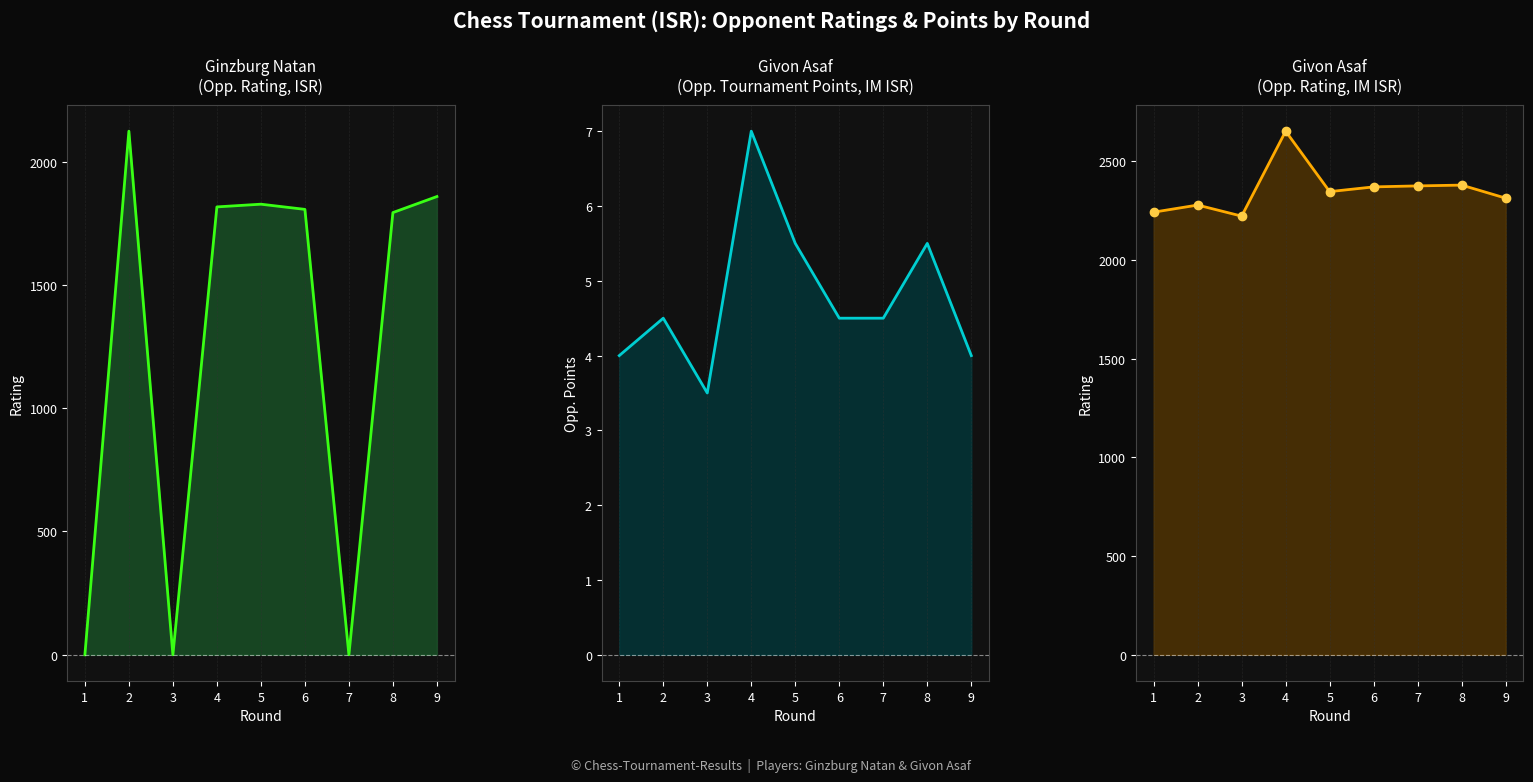

True or false: Ginzburg Opp Rating and Givon Opp Rating intersect in this chart.

False